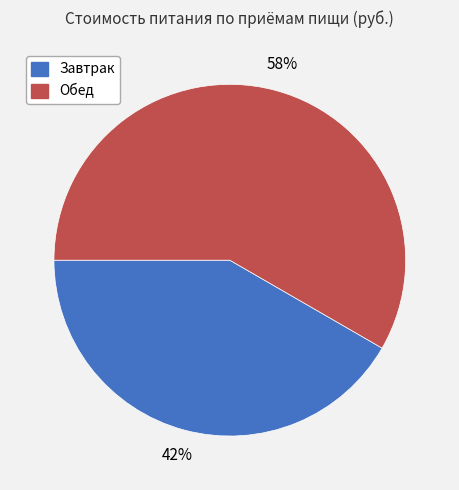

What is the largest slice in the pie chart?

Обед